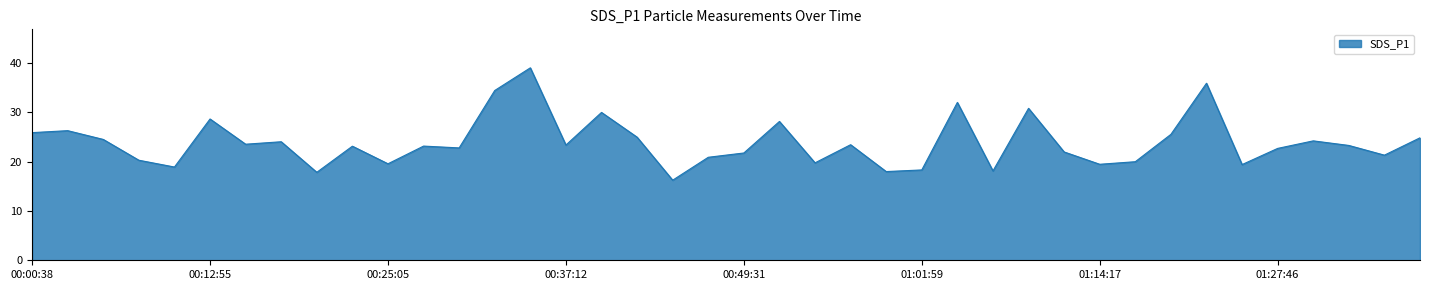

What is the value of the 27th point from the left?

32.0